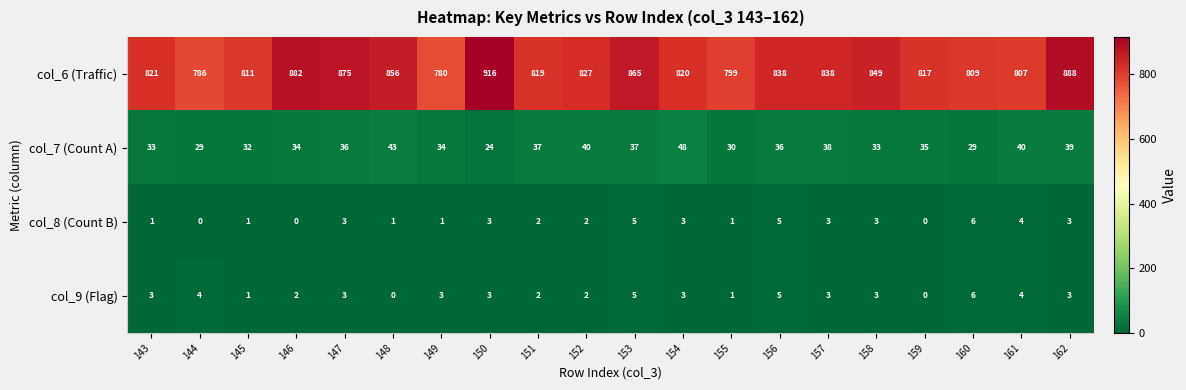

What is the difference between the maximum and minimum values in the col_6 (Traffic) series?

136